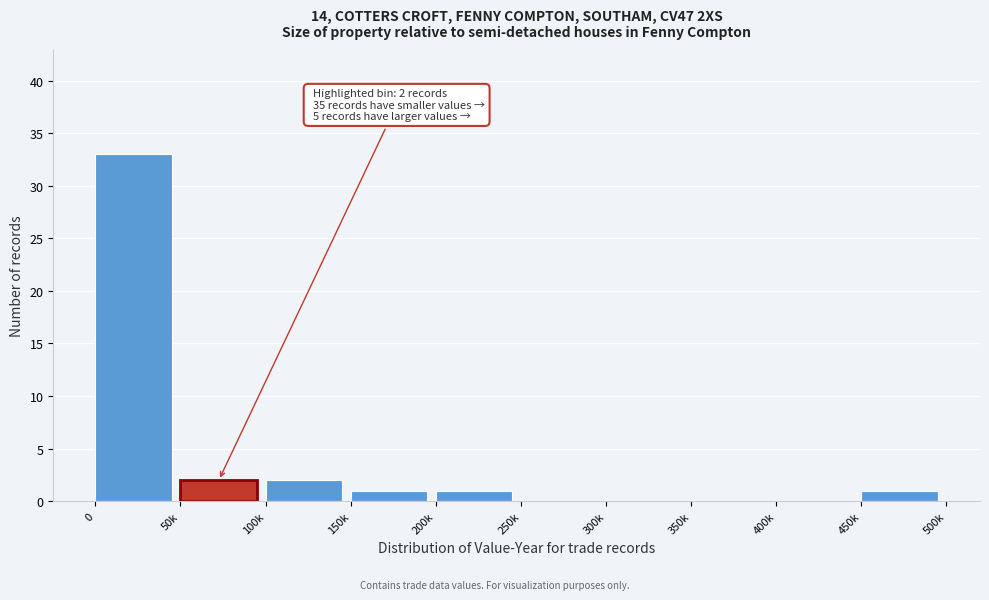

Reading left to right, extract all data points from this chart.

0=33	50k=2	100k=2	150k=1	200k=1	250k=0	300k=0	350k=0	400k=0	450k=1